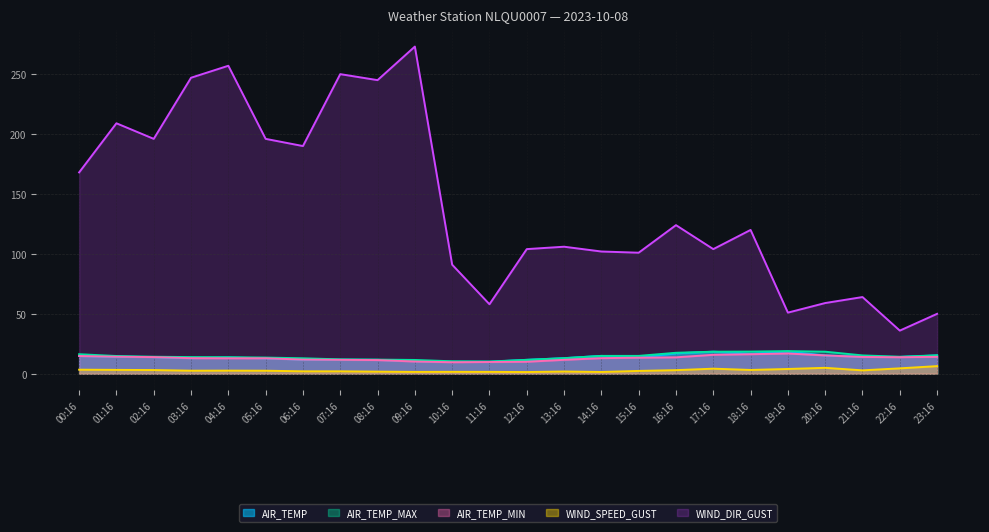

What is the sum of the AIR_TEMP values at 10:16 and 00:16?

24.8